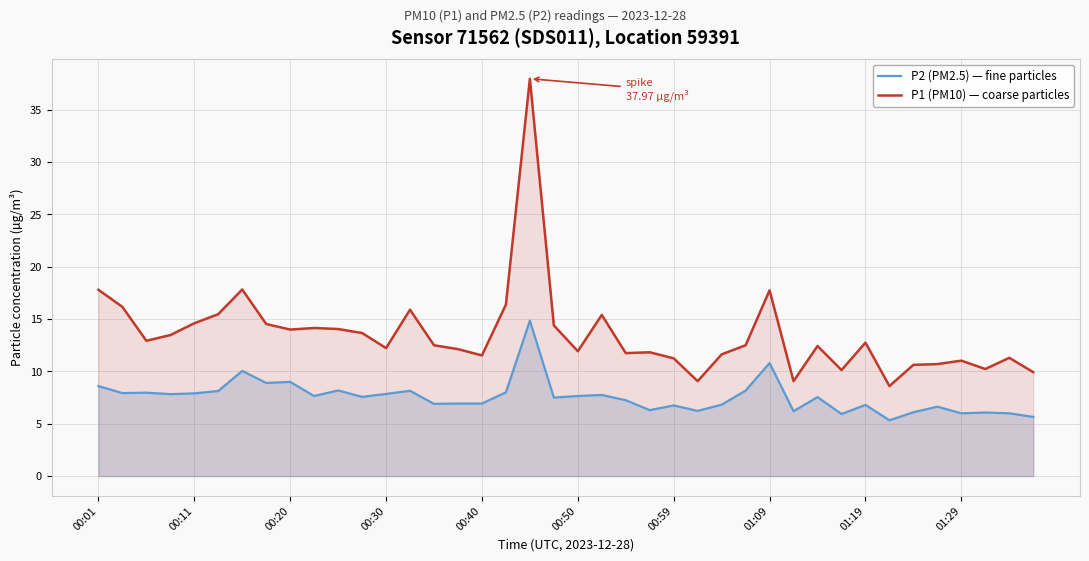

What is the sum of all P2 (PM2.5) — fine particles values?

302.8